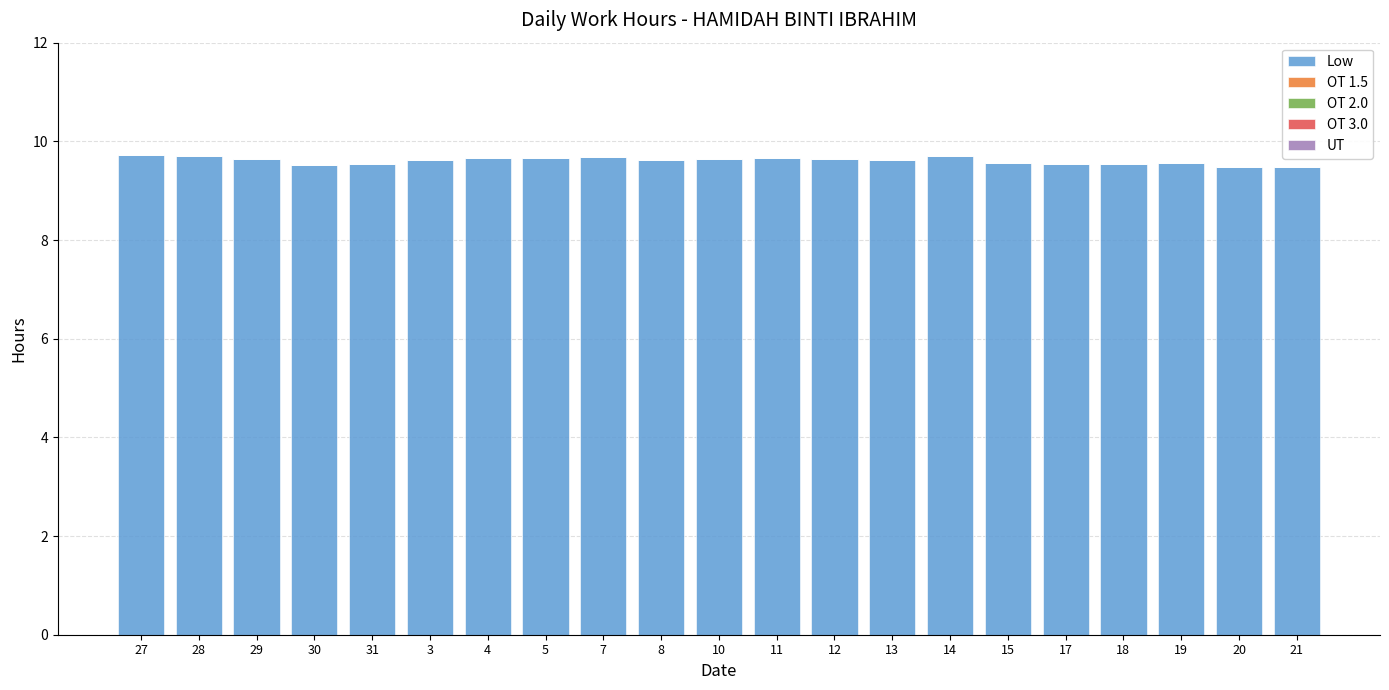

Approximately how many times larger is the value at 7 compared to 15?

1.0